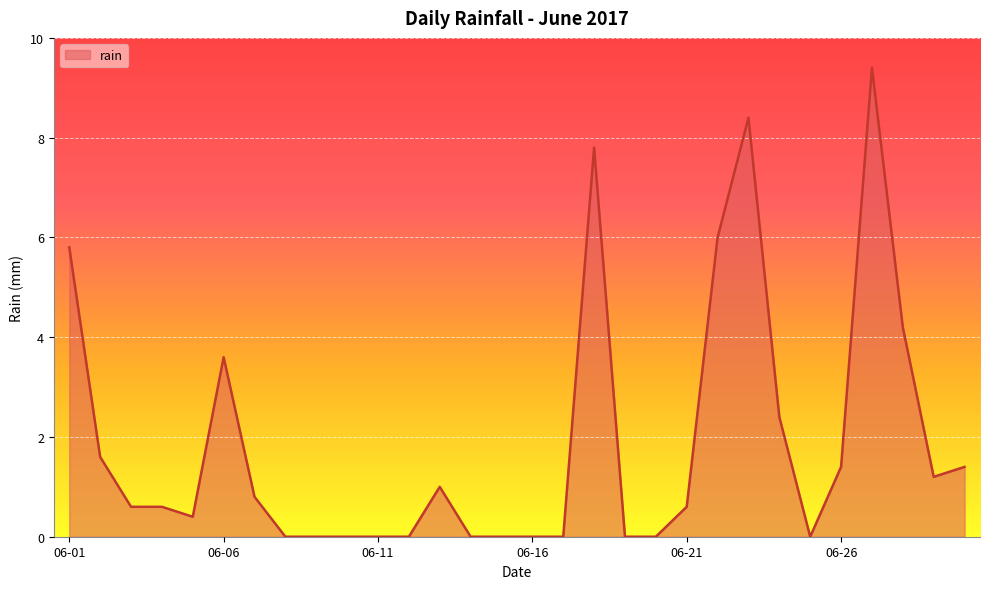

What is the maximum value shown in the chart?

9.4